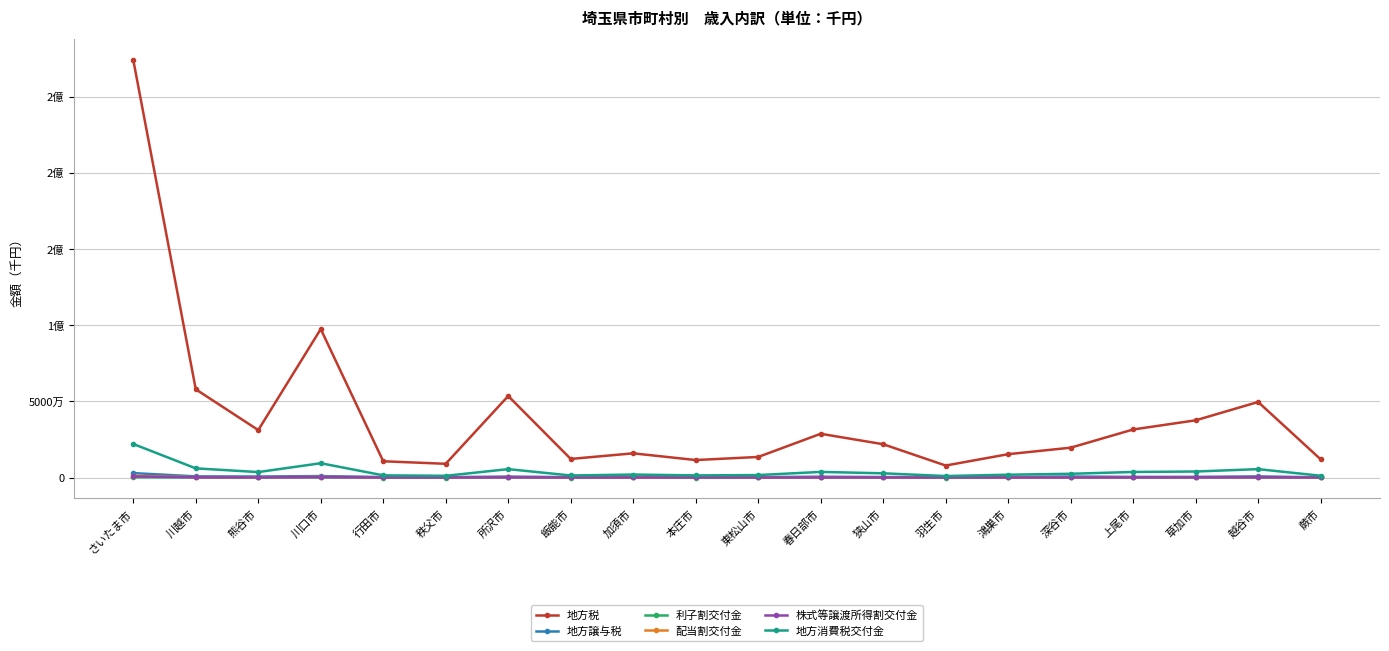

Does the chart have visible grid lines?

Yes